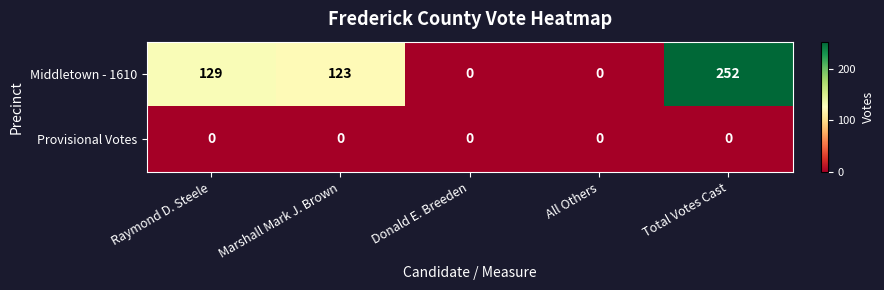

The value of Provisional Votes at Total Votes Cast is 0. True or false?

True